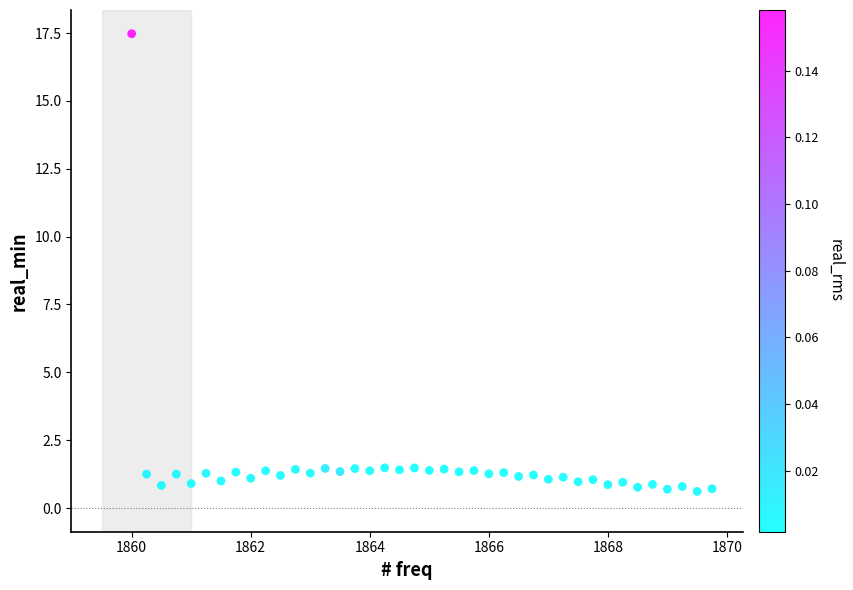

What is the range of Y values (max minus min)?

16.9